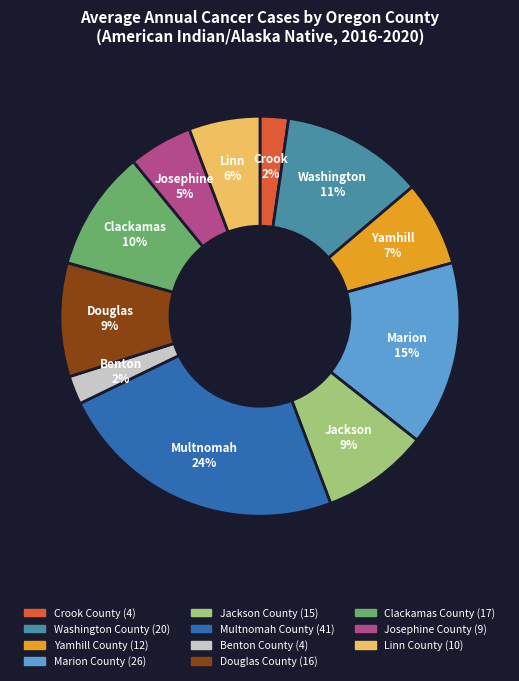

To the nearest percent, what percentage of the pie is Josephine County?

5%